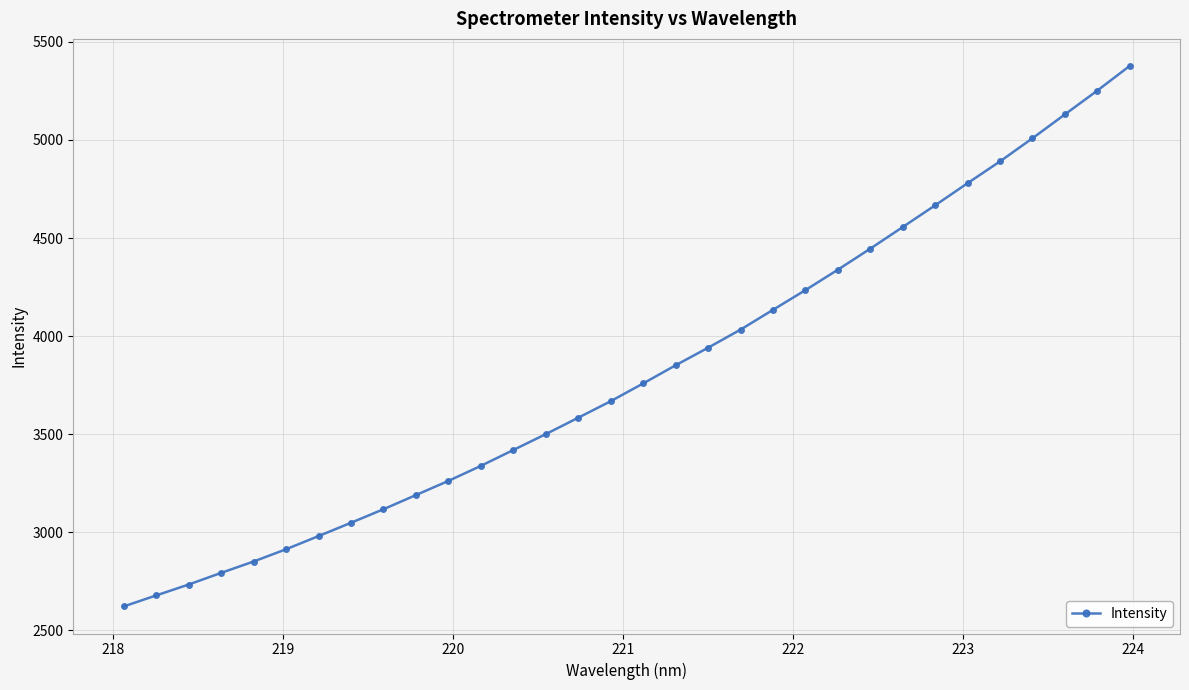

What is the value of the 27th point from the left?

4779.7